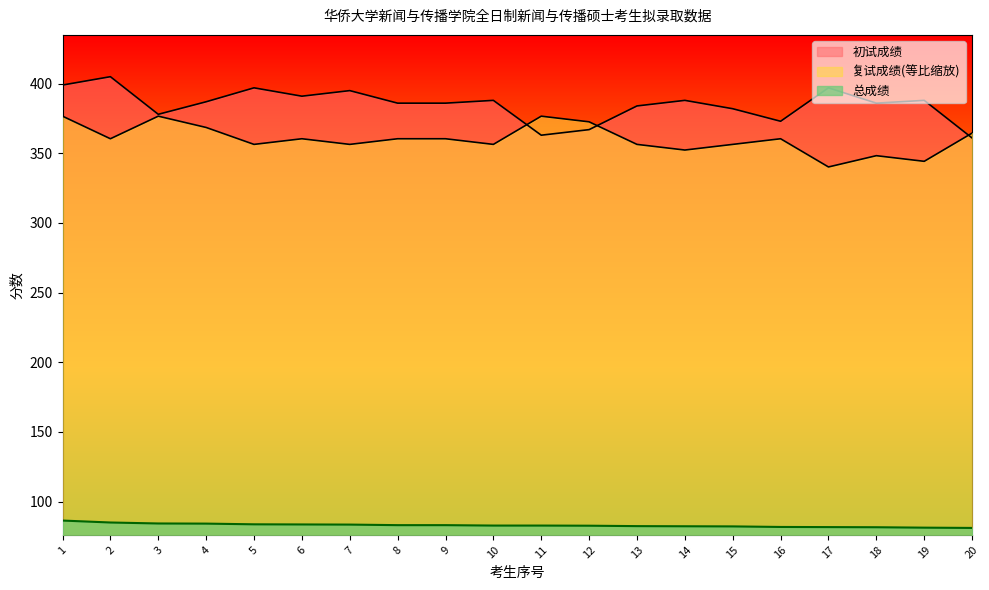

True or false: 总成绩 and 初试成绩 cross at least once.

False